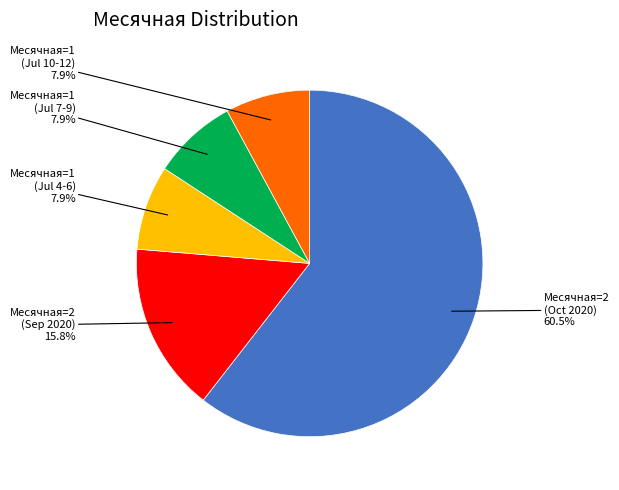

Is there a majority slice in this chart?

Yes